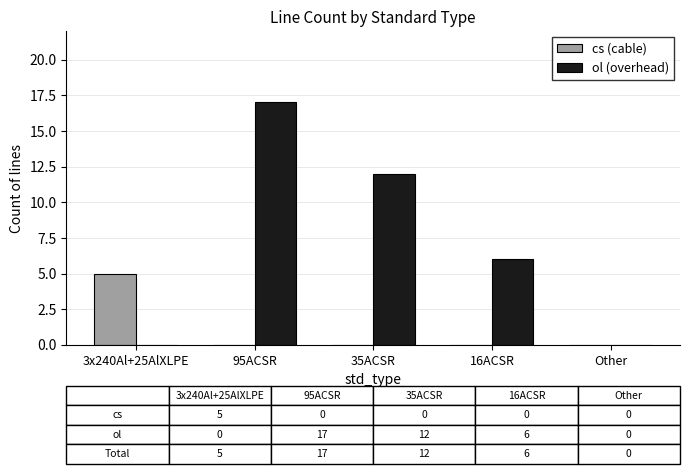

Which series has the largest range (max minus min)?

ol (overhead)